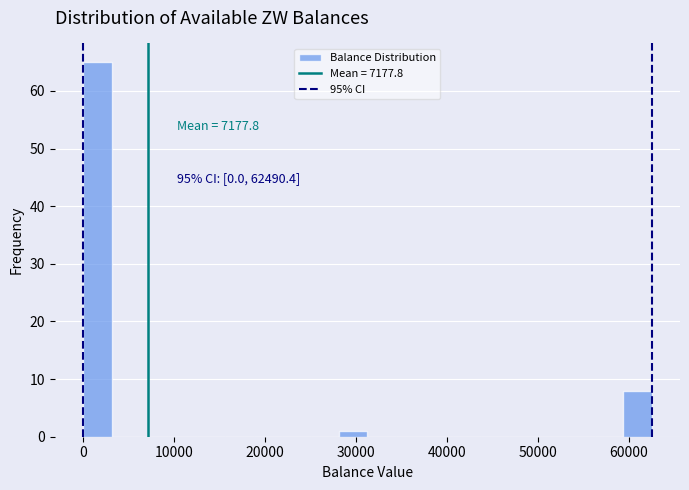

Around what value on the x-axis is the tallest bar? Give the approximate position of its centre, as read against the axis.

2000